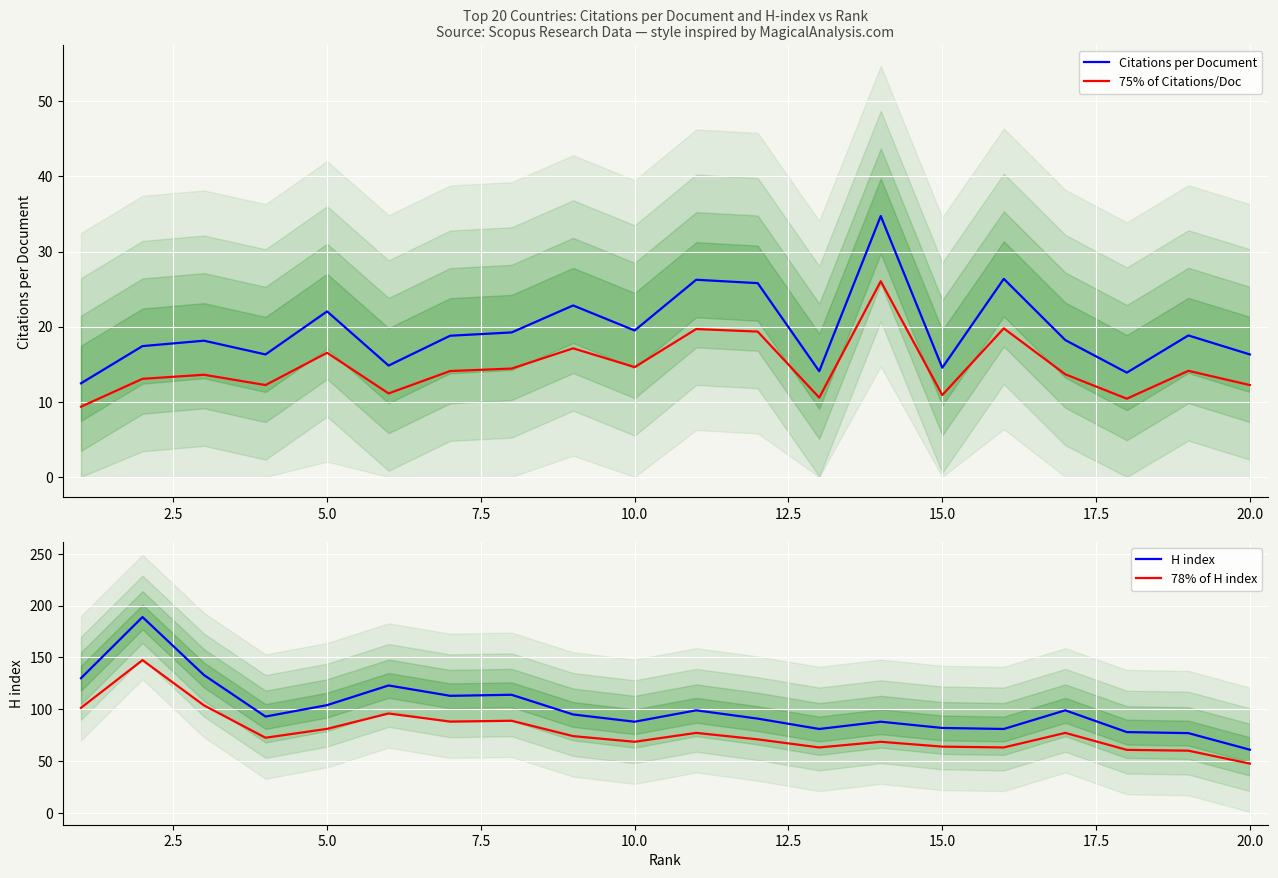

What is the value of the H index point at the 3rd from the left?

133.0